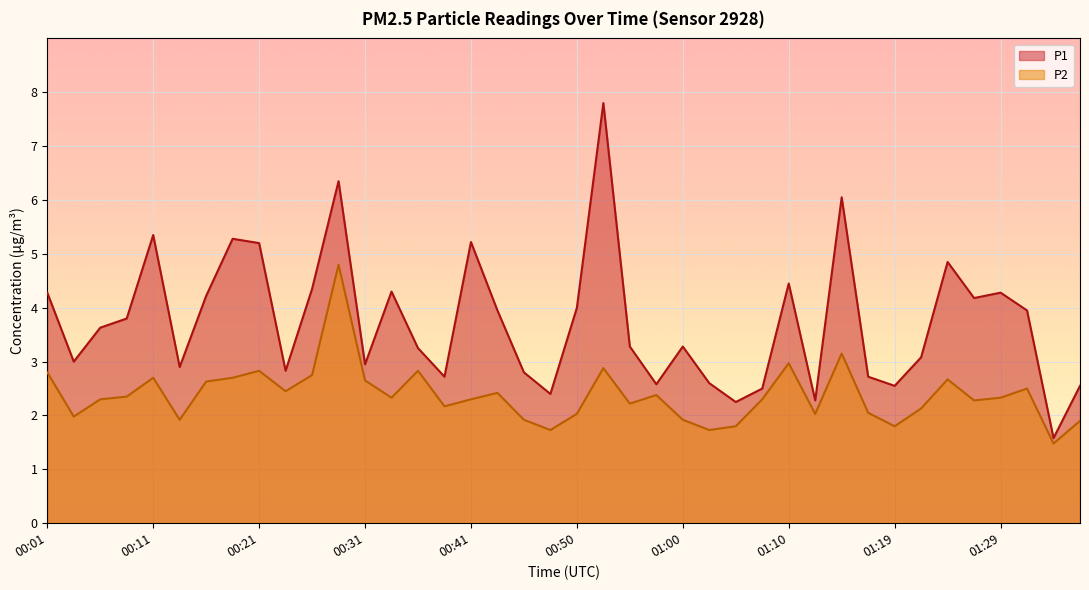

Where is the first local maximum for P1?

00:11